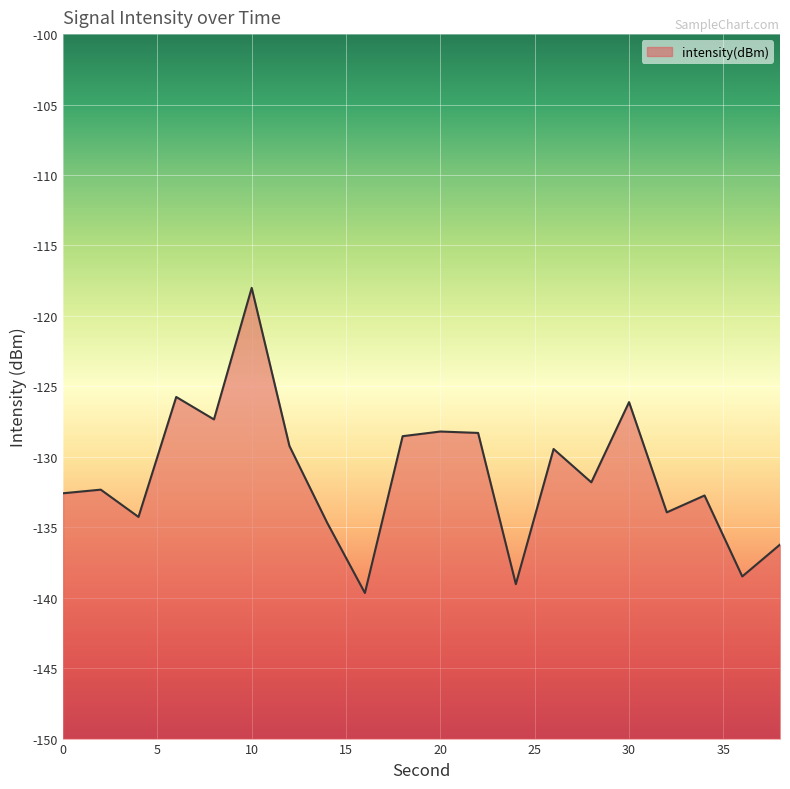

Reading left to right, what are all the values shown in this chart?

-132.6	-132.3	-134.3	-125.8	-127.3	-118.0	-129.2	-134.7	-139.7	-128.5	-128.2	-128.3	-139.0	-129.4	-131.8	-126.1	-133.9	-132.7	-138.5	-136.2